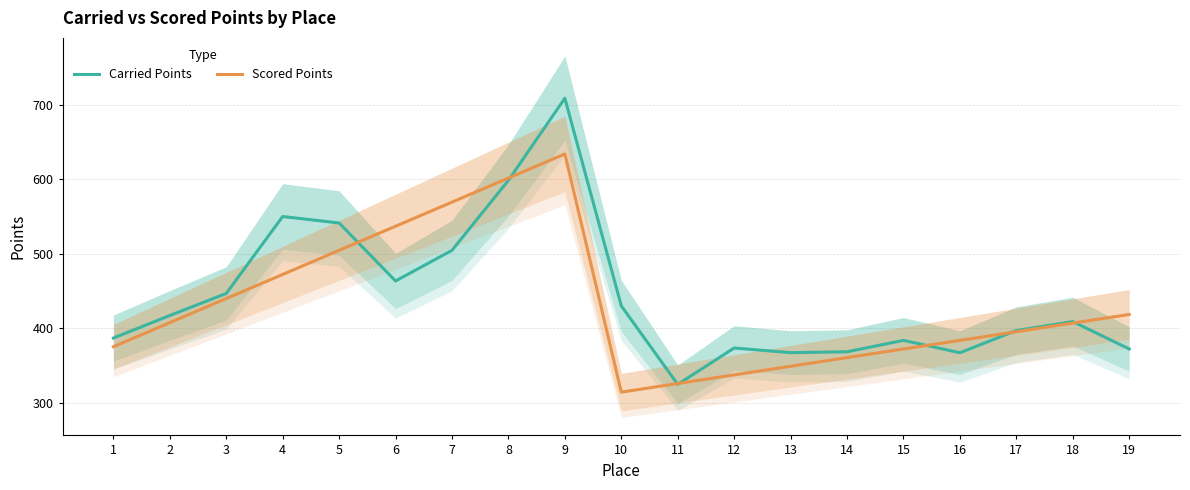

The value of Scored Points at 17 is 395.4. True or false?

True